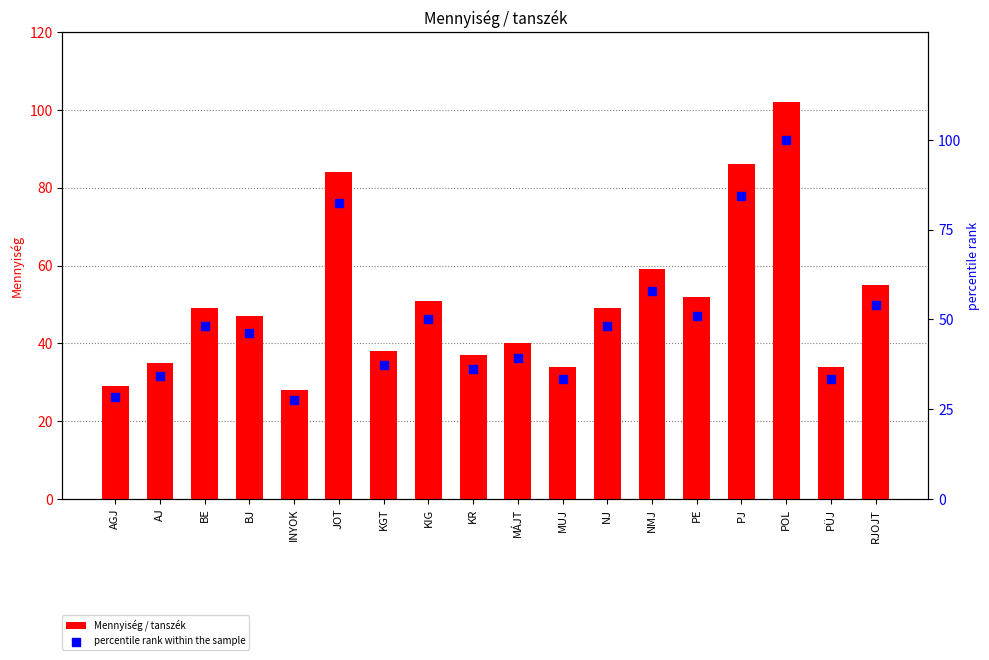

Is the value of Mennyiség / tanszék at PÜJ greater than the value of percentile rank within the sample at KGT?

No